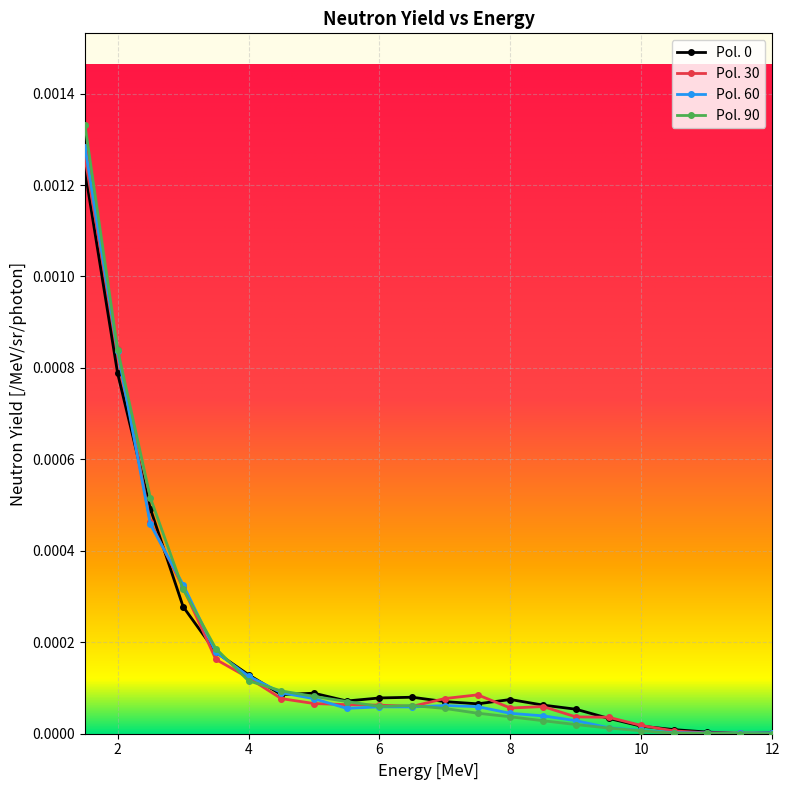

Which series has the widest spread of values?

Pol. 90